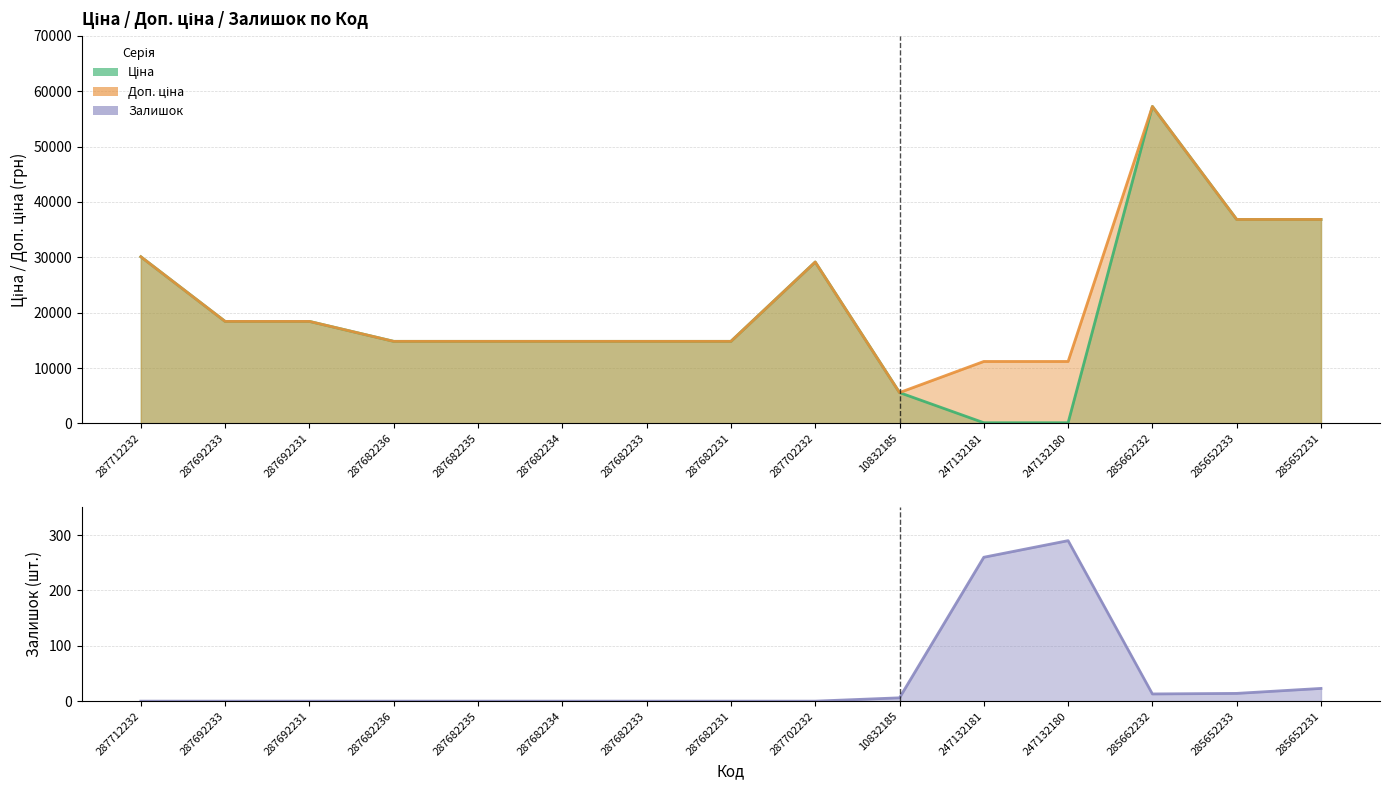

Where is Ціна nearest to the value 28684?

287702232